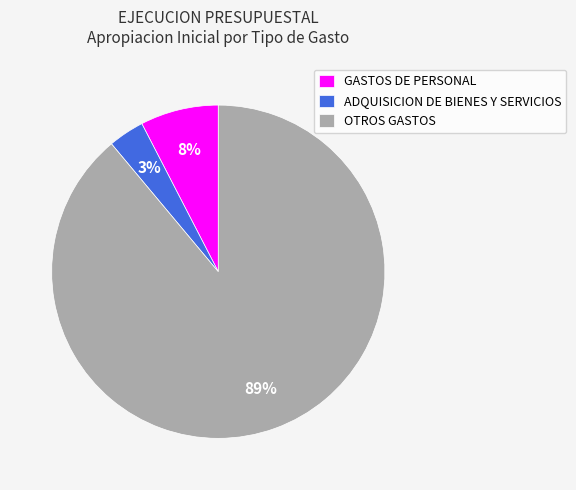

Which category has the biggest portion of the pie?

OTROS GASTOS